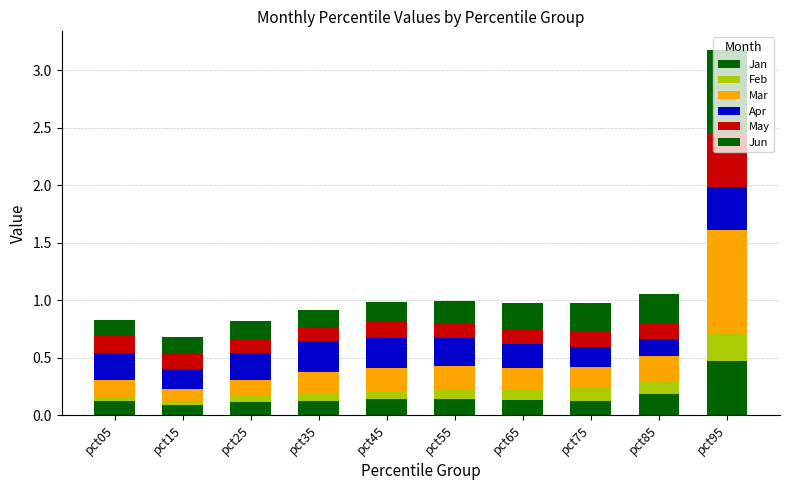

At how many categories does at least one series exceed 0?

10